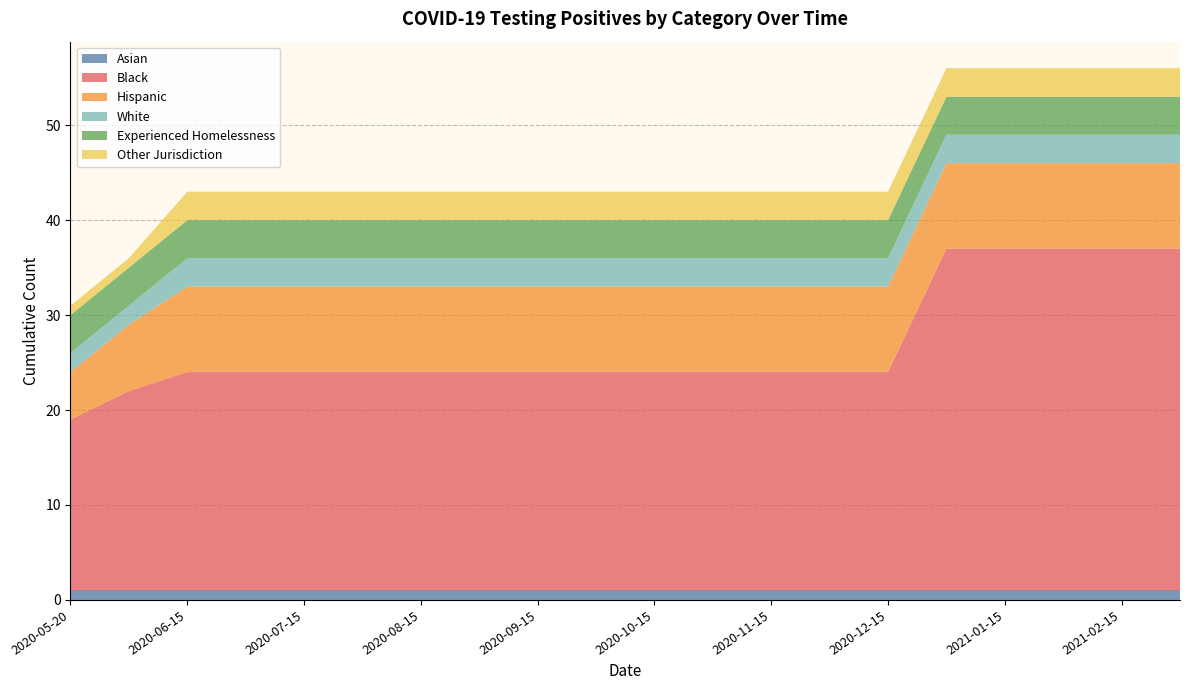

Reading right to left, extract all data points from this chart.

Asian: 2021-03-01=1	2021-02-15=1	2021-02-01=1	2021-01-15=1	2021-01-01=1	2020-12-15=1	2020-12-01=1	2020-11-15=1	2020-11-01=1	2020-10-15=1	2020-10-01=1	2020-09-15=1	2020-09-01=1	2020-08-15=1	2020-08-01=1	2020-07-15=1	2020-07-01=1	2020-06-15=1	2020-06-01=1	2020-05-20=1
Black: 2021-03-01=36	2021-02-15=36	2021-02-01=36	2021-01-15=36	2021-01-01=36	2020-12-15=23	2020-12-01=23	2020-11-15=23	2020-11-01=23	2020-10-15=23	2020-10-01=23	2020-09-15=23	2020-09-01=23	2020-08-15=23	2020-08-01=23	2020-07-15=23	2020-07-01=23	2020-06-15=23	2020-06-01=21	2020-05-20=18
Hispanic: 2021-03-01=9	2021-02-15=9	2021-02-01=9	2021-01-15=9	2021-01-01=9	2020-12-15=9	2020-12-01=9	2020-11-15=9	2020-11-01=9	2020-10-15=9	2020-10-01=9	2020-09-15=9	2020-09-01=9	2020-08-15=9	2020-08-01=9	2020-07-15=9	2020-07-01=9	2020-06-15=9	2020-06-01=7	2020-05-20=5
White: 2021-03-01=3	2021-02-15=3	2021-02-01=3	2021-01-15=3	2021-01-01=3	2020-12-15=3	2020-12-01=3	2020-11-15=3	2020-11-01=3	2020-10-15=3	2020-10-01=3	2020-09-15=3	2020-09-01=3	2020-08-15=3	2020-08-01=3	2020-07-15=3	2020-07-01=3	2020-06-15=3	2020-06-01=2	2020-05-20=2
Experienced Homelessness: 2021-03-01=4	2021-02-15=4	2021-02-01=4	2021-01-15=4	2021-01-01=4	2020-12-15=4	2020-12-01=4	2020-11-15=4	2020-11-01=4	2020-10-15=4	2020-10-01=4	2020-09-15=4	2020-09-01=4	2020-08-15=4	2020-08-01=4	2020-07-15=4	2020-07-01=4	2020-06-15=4	2020-06-01=4	2020-05-20=4
Other Jurisdiction: 2021-03-01=3	2021-02-15=3	2021-02-01=3	2021-01-15=3	2021-01-01=3	2020-12-15=3	2020-12-01=3	2020-11-15=3	2020-11-01=3	2020-10-15=3	2020-10-01=3	2020-09-15=3	2020-09-01=3	2020-08-15=3	2020-08-01=3	2020-07-15=3	2020-07-01=3	2020-06-15=3	2020-06-01=1	2020-05-20=1